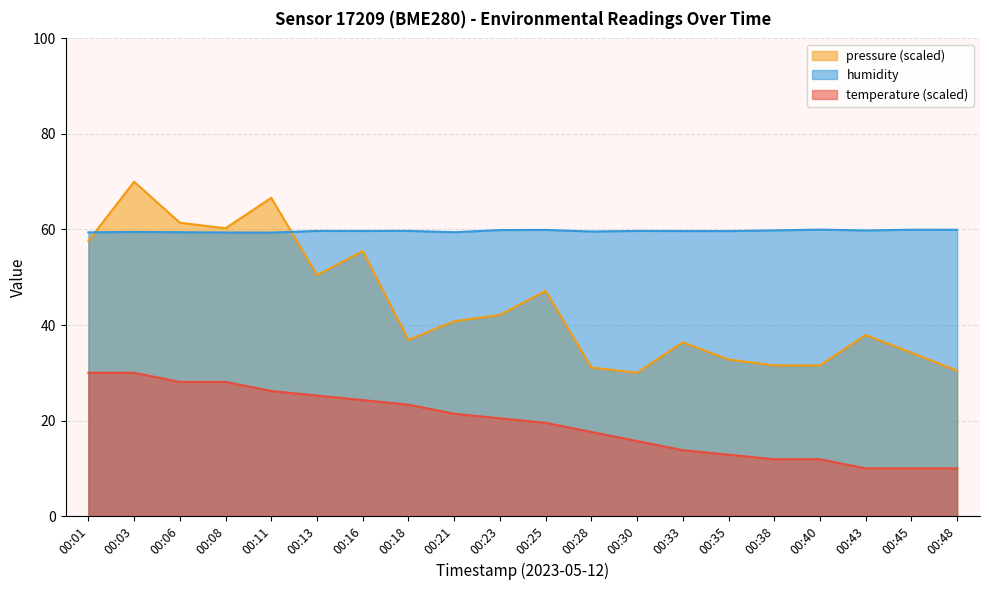

What is the value of the temperature point at the 15th from the left?

12.9